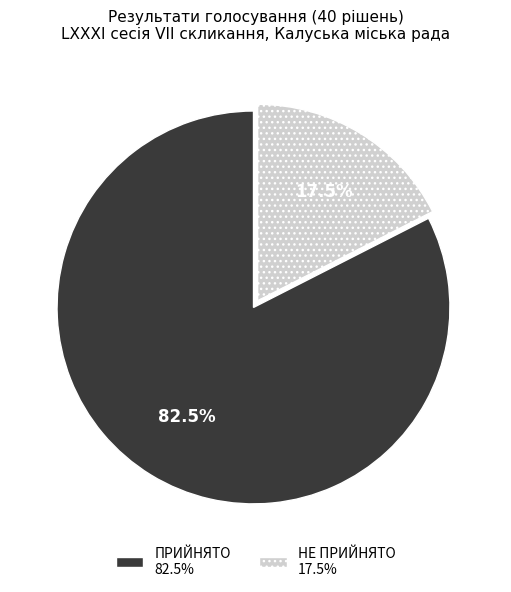

Is it true that ПРИЙНЯТО is 61% of the pie?

False